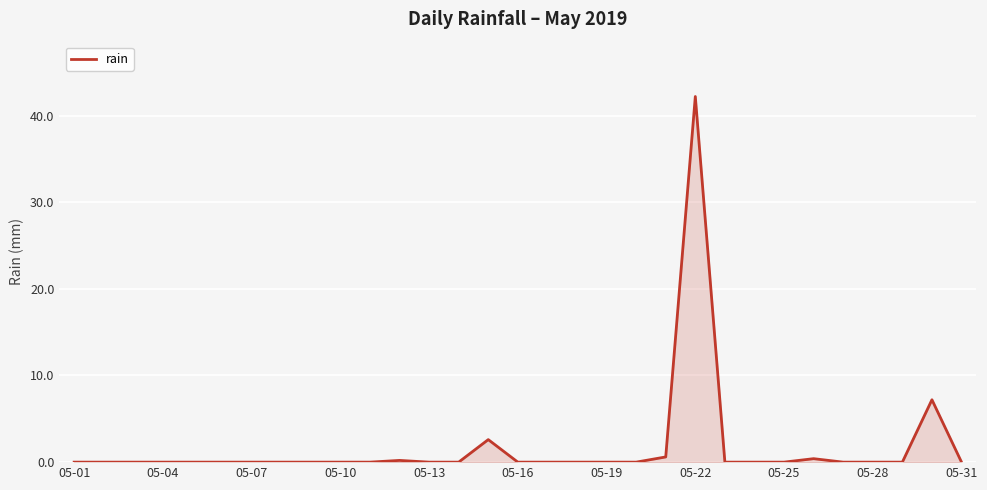

What is the maximum value shown in the chart?

42.2